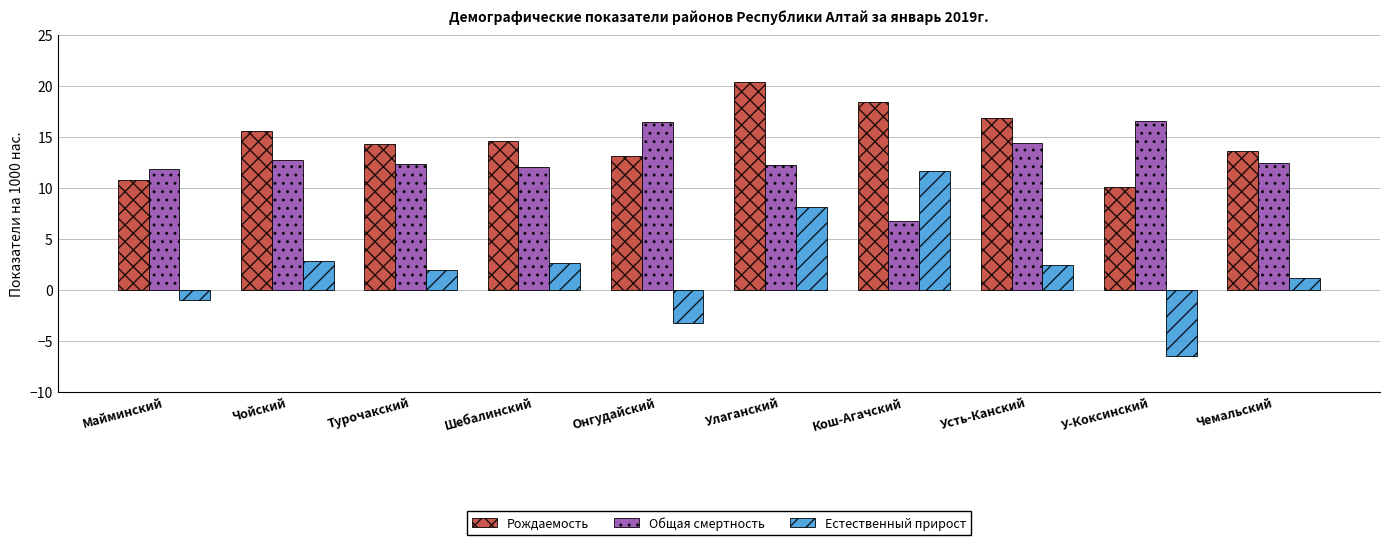

Where does the Общая смертность series first go above 12?

Чойский